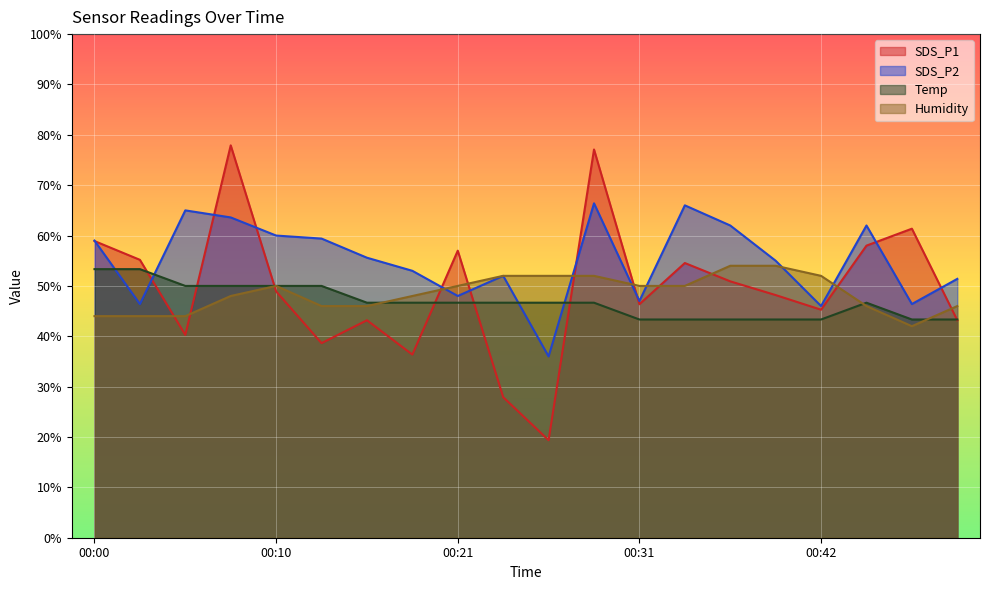

The Humidity series shows 25.8 at 00:08. True or false?

False